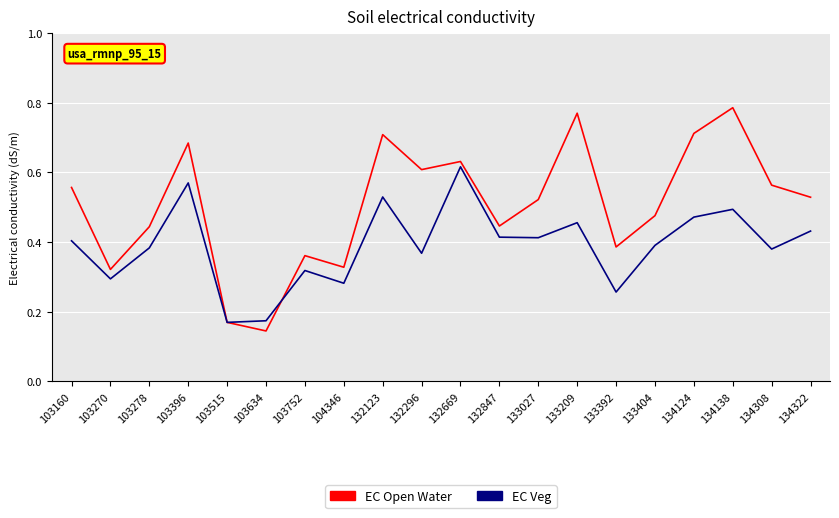

Where is EC Open Water nearest to the value 0?

103634